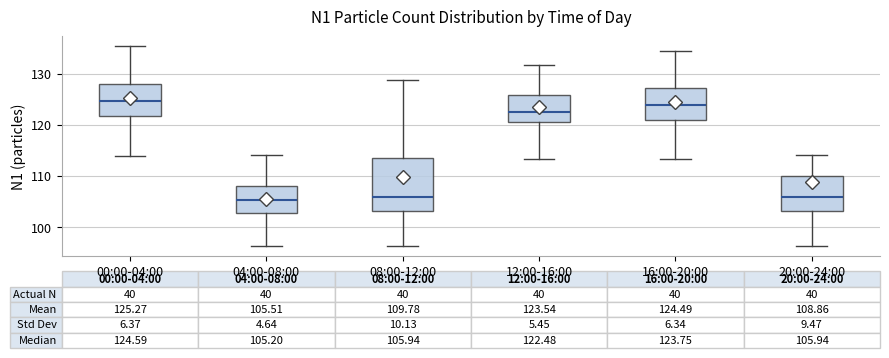

Which box is the tallest, from its lower edge to its upper edge?

08:00-12:00